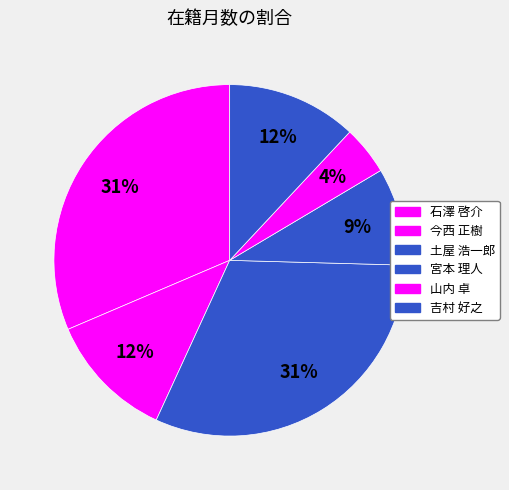

To the nearest percent, what is the average slice percentage?

17%